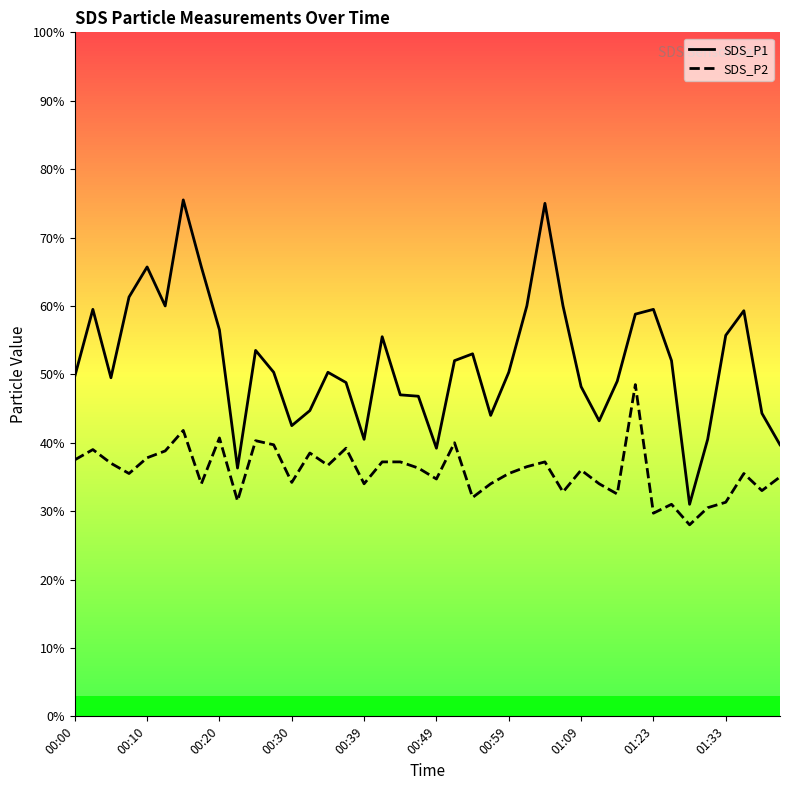

What are all the series names shown in the legend?

SDS_P1, SDS_P2